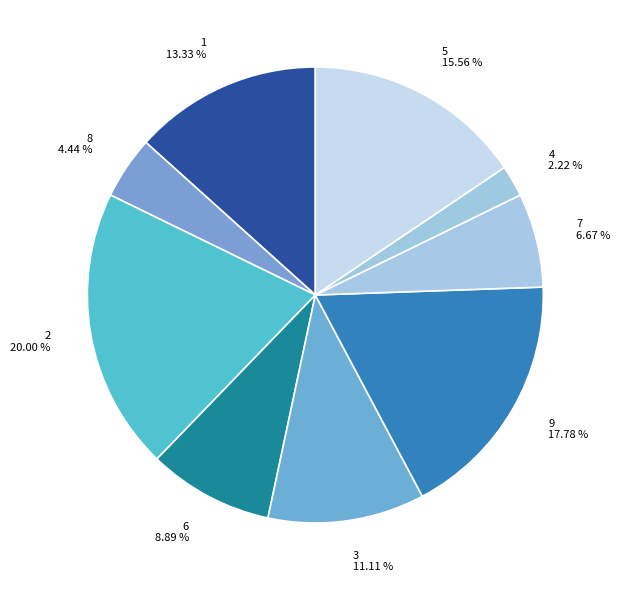

Which has a higher value, 9 or 3?

9